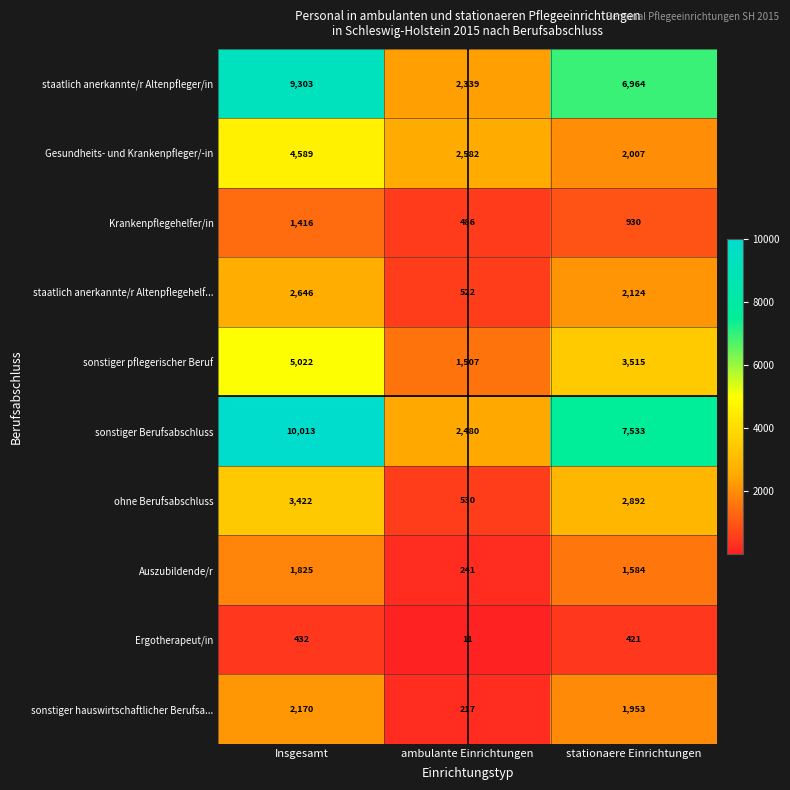

Which series changed the most between Insgesamt and stationaere Einrichtungen?

Gesundheits- und Krankenpfleger/-in